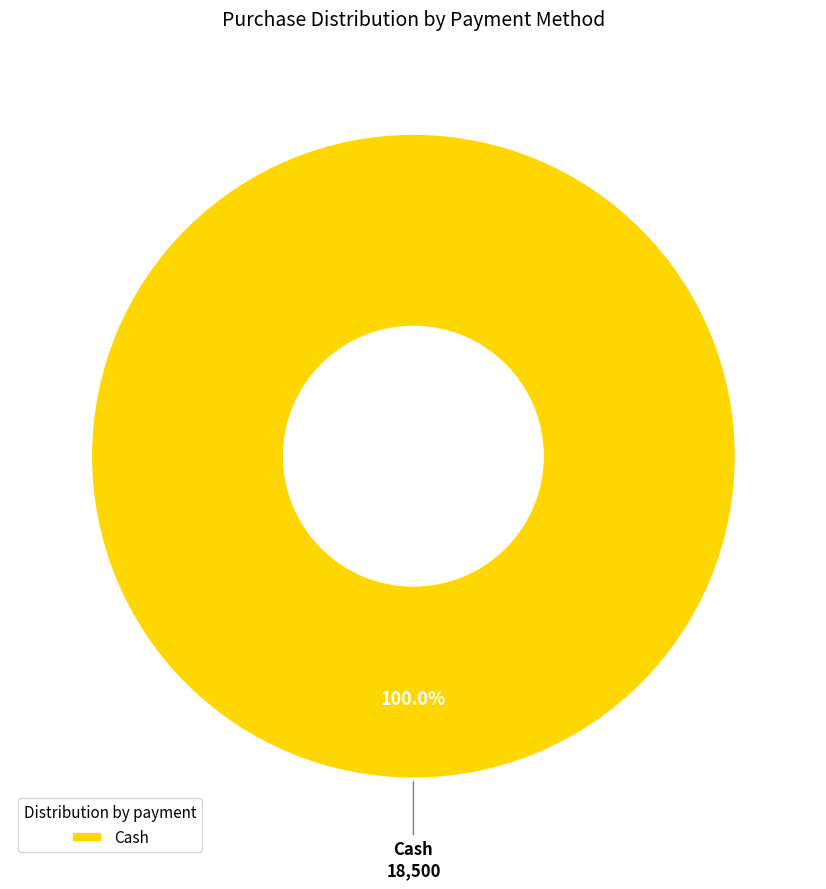

Rank the categories by value from lowest to highest.

Cash